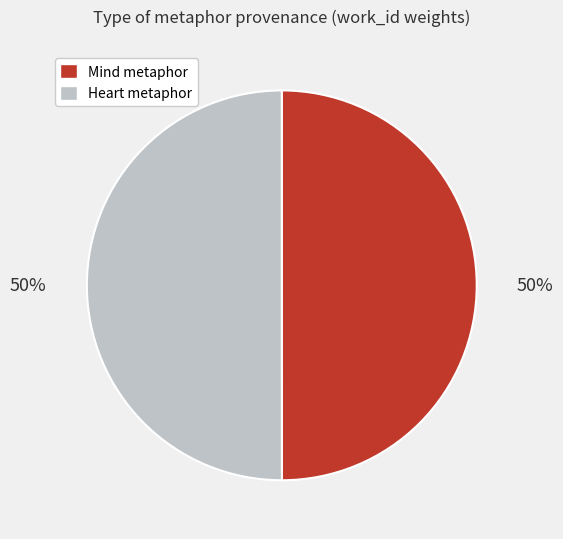

To the nearest percent, what is the average slice percentage?

50%